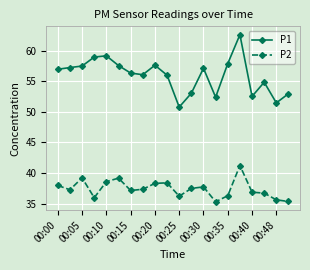

How many lines are shown in the chart?

2